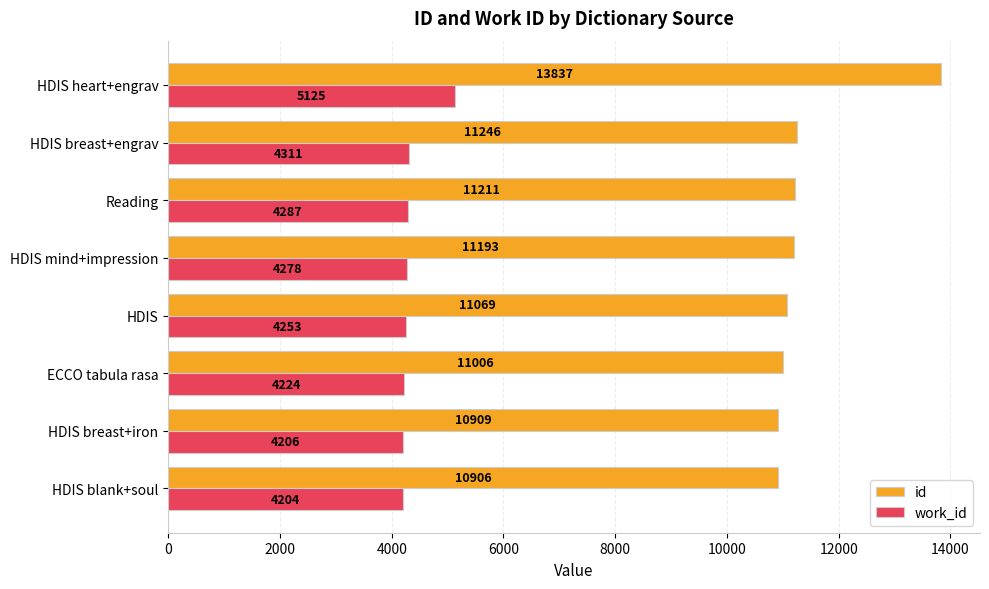

What is the difference between the maximum and minimum values in the work_id series?

921